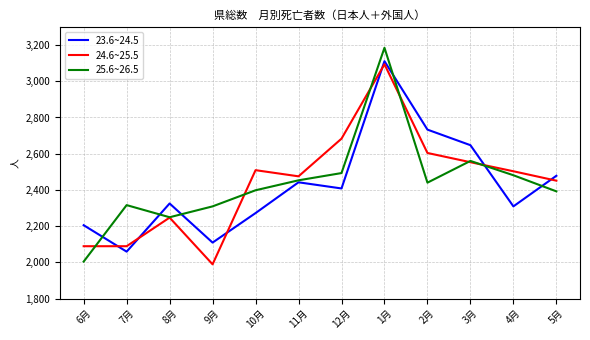

The value of 23.6~24.5 at 12月 is 495. True or false?

False